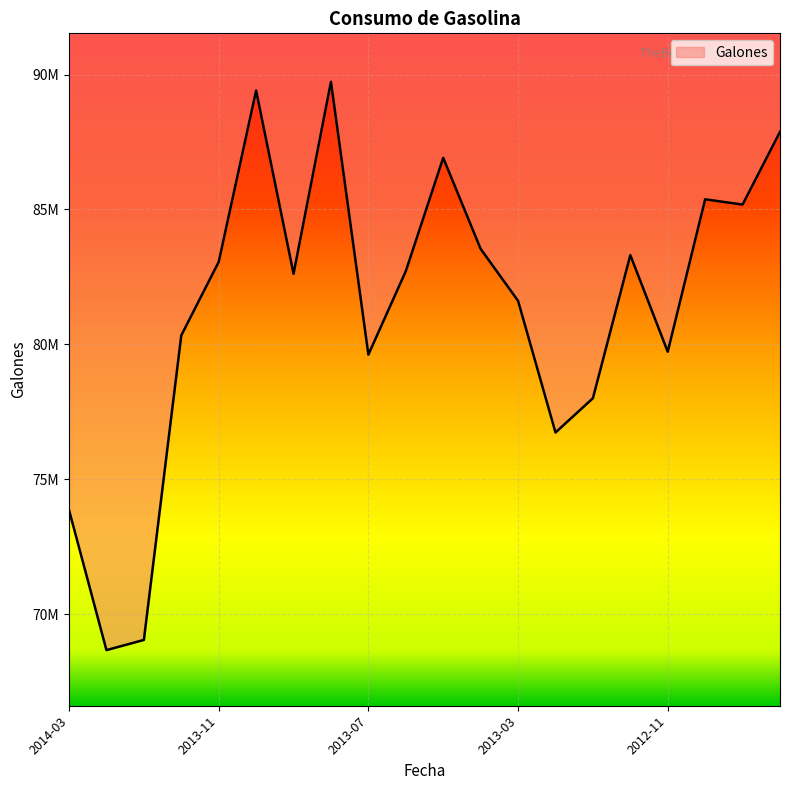

Reading left to right, what are all the values shown in this chart?

2014-03=73865548	2014-02=68677611	2014-01=69055027	2013-12=80336442	2013-11=83058636	2013-10=89405381	2013-09=82617169	2013-08=89730997	2013-07=79623336	2013-06=82715513	2013-05=86913140	2013-04=83541000	2013-03=81616220	2013-02=76739119	2013-01=78009078	2012-12=83309805	2012-11=79730246	2012-10=85377572	2012-09=85181729	2012-08=87876966